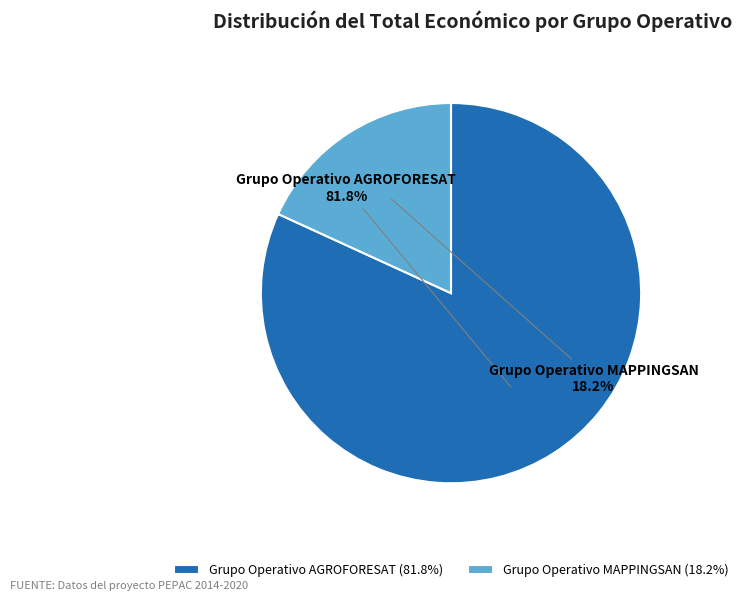

To the nearest percent, what is the difference between the Grupo Operativo MAPPINGSAN and Grupo Operativo AGROFORESAT slice percentages?

64%